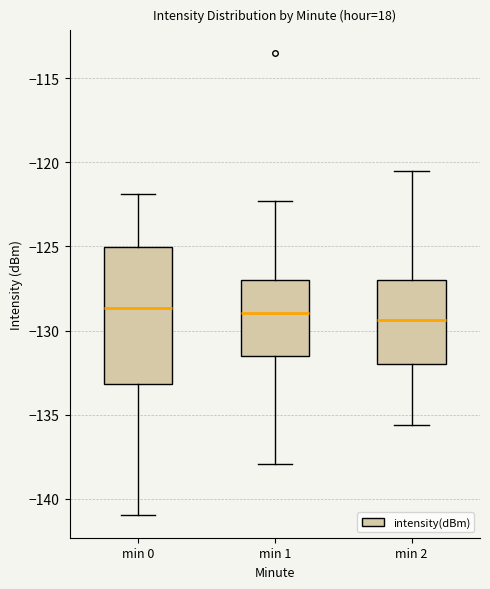

Where is the upper edge of the box for min 1 on the y-axis? The values are not printed on the chart, so give them approximately, as read against the axis.

-127.0